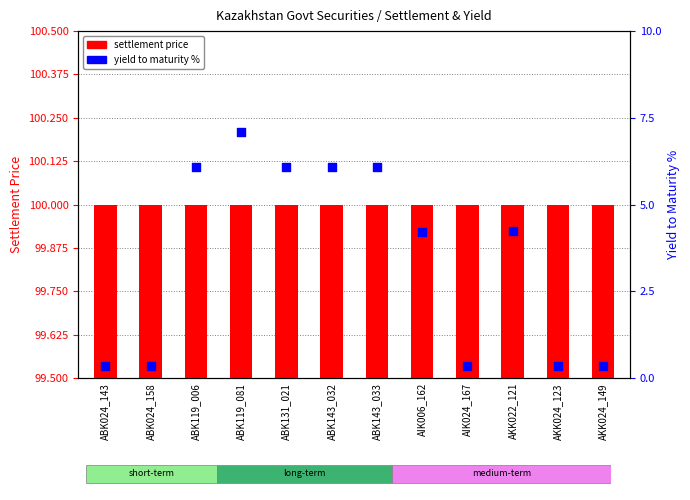

What are all the series names shown in the legend?

settlement price, yield to maturity %